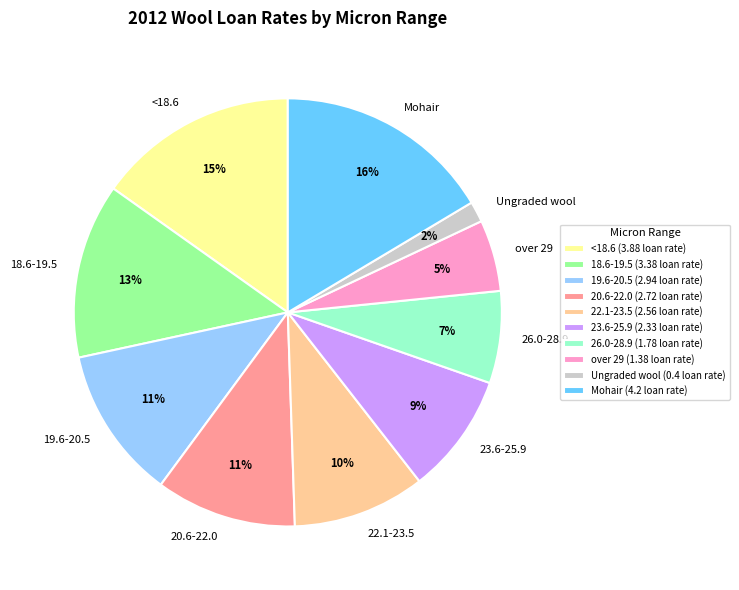

What is the ratio of the value at 23.6-25.9 to the value at 19.6-20.5?

0.8